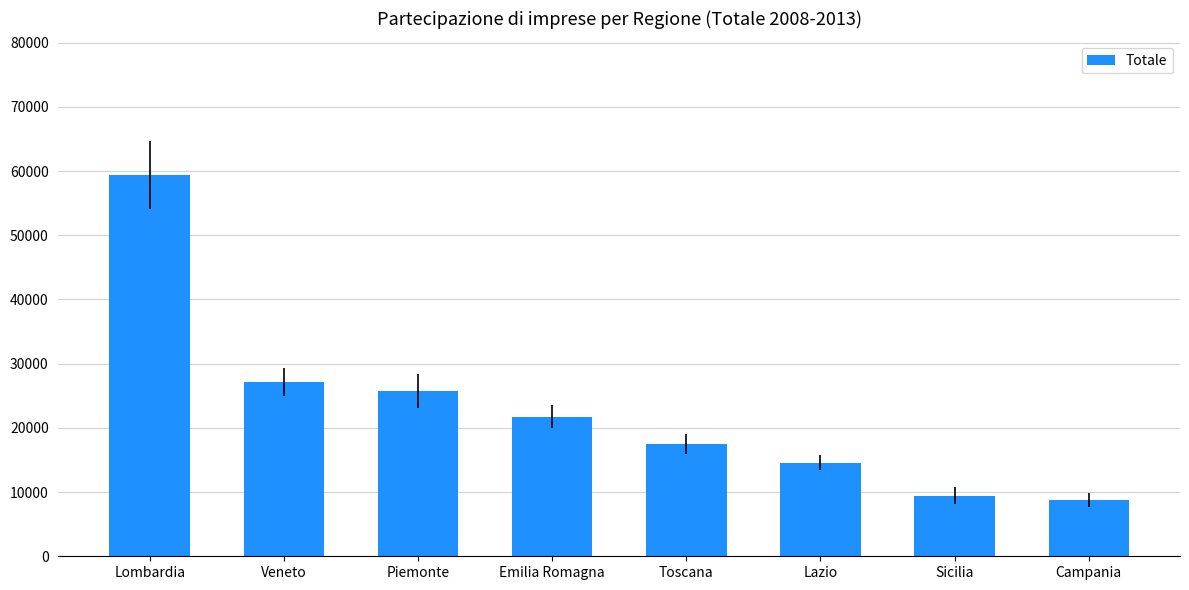

Count the number of categories in the chart.

8